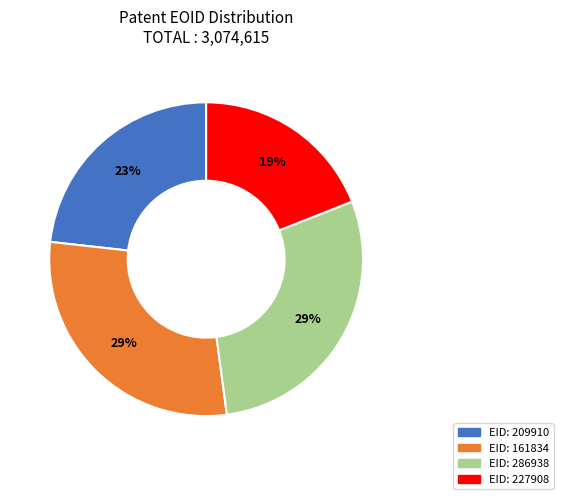

To the nearest percent, what is the difference between the largest and smallest slice percentages?

10%